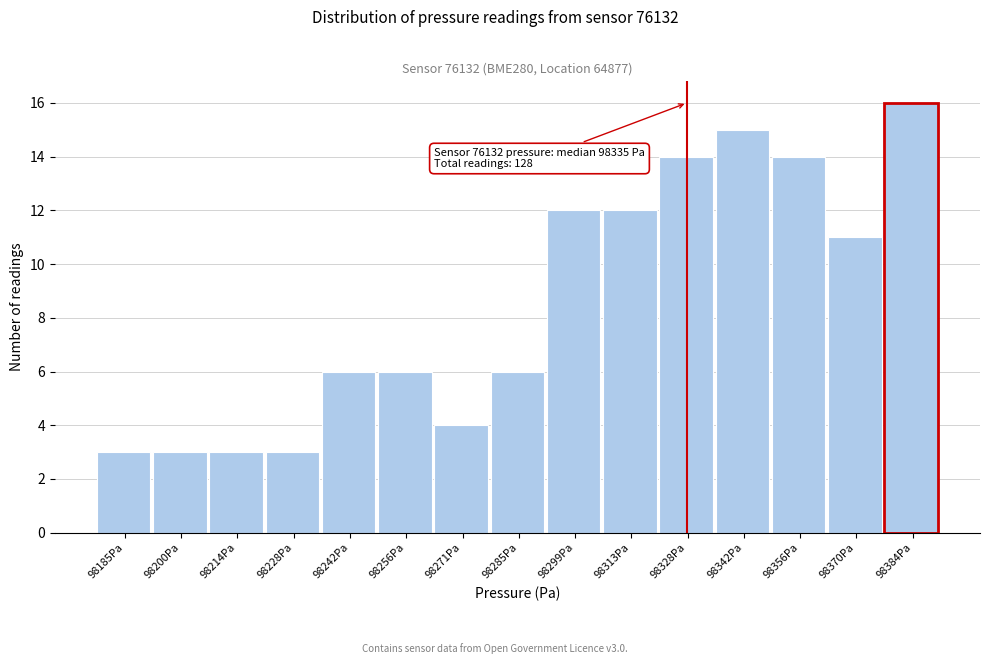

Reading right to left, what are all the values shown in this chart?

16	11	14	15	14	12	12	6	4	6	6	3	3	3	3